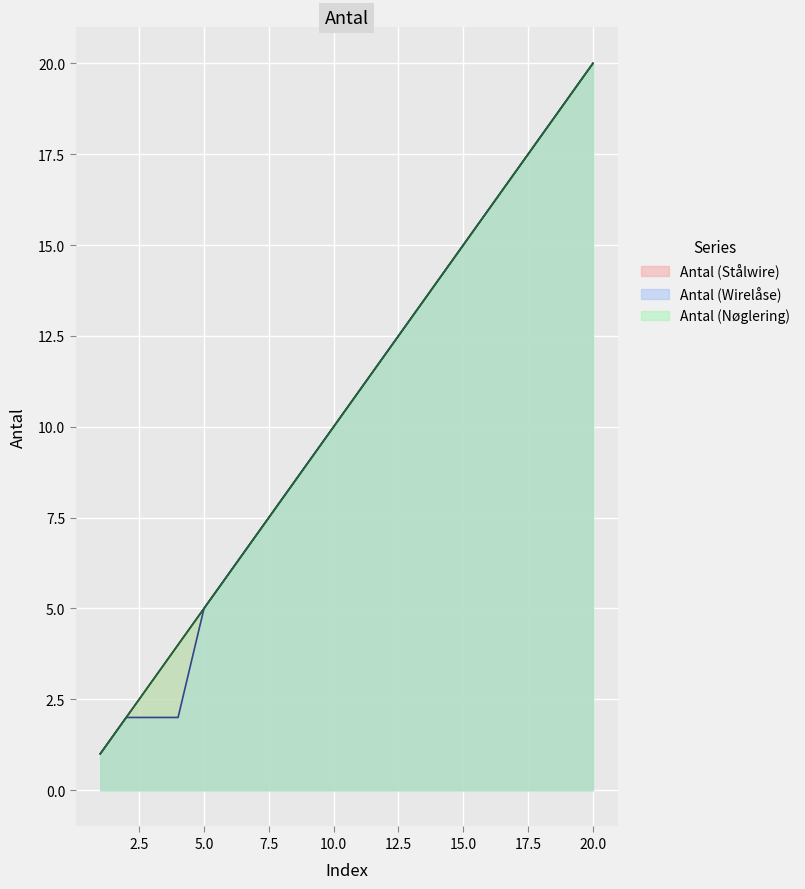

Which series has the largest total across all categories?

Antal (Stålwire)